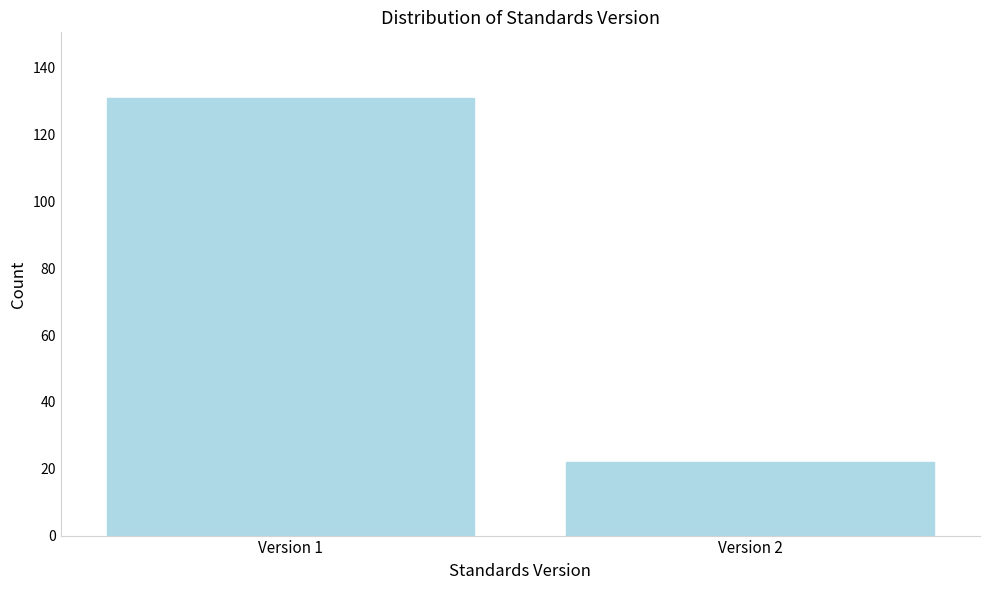

Reading right to left, list all the values displayed in this chart.

22	131